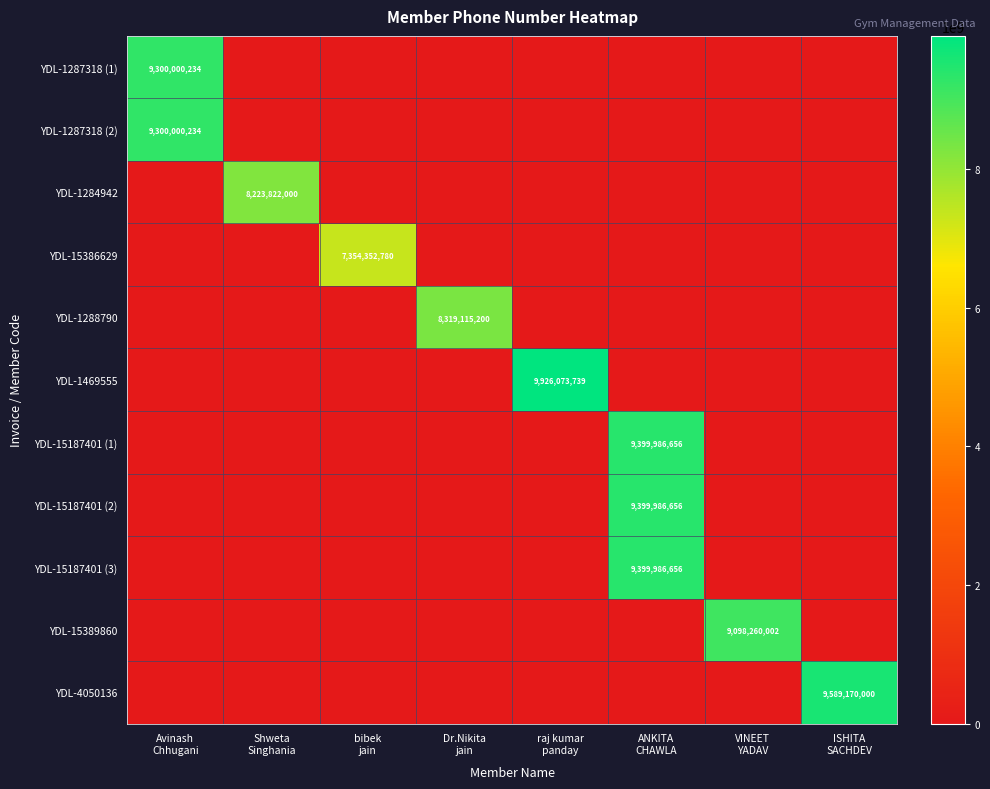

What is the maximum value shown in the chart?

9926073739